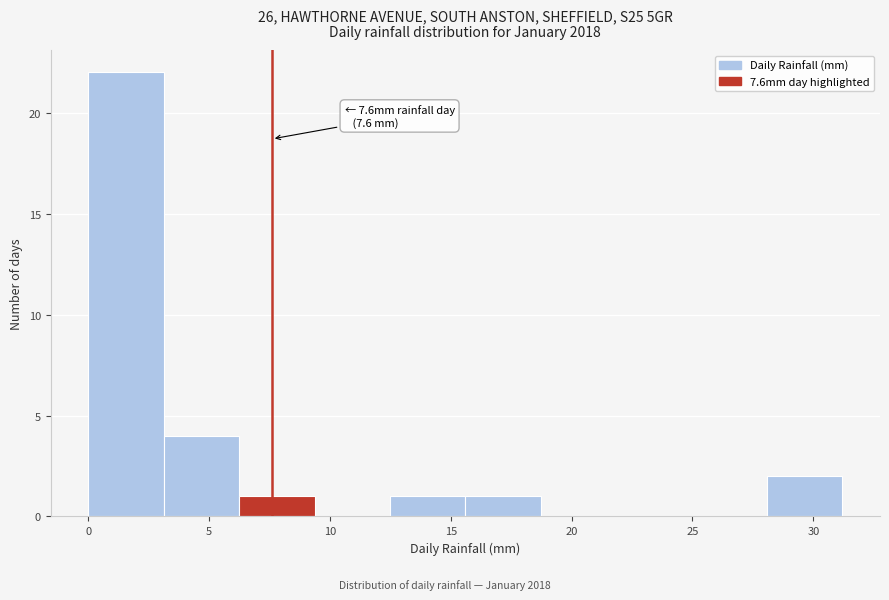

Over which range of the x-axis is the bar tallest?

0.0 to 3.0